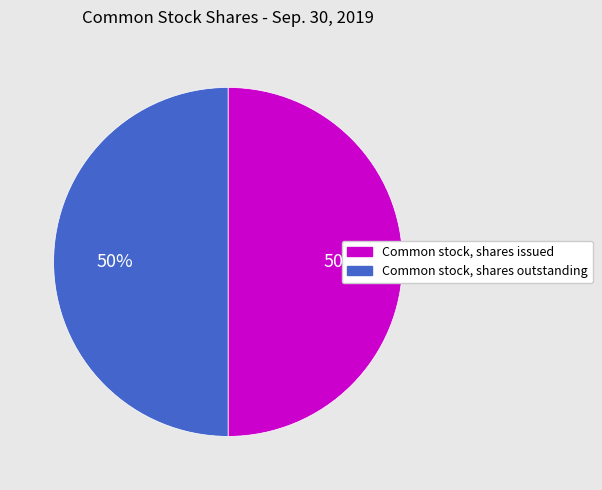

How many slices are in this pie chart?

2